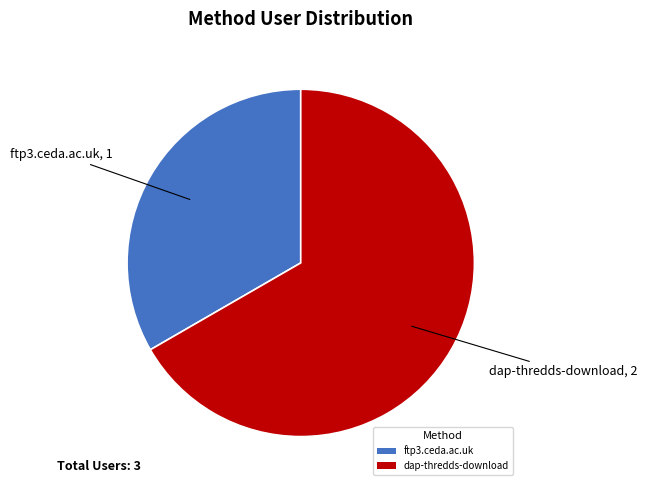

Rank the categories by value from lowest to highest.

ftp3.ceda.ac.uk, dap-thredds-download